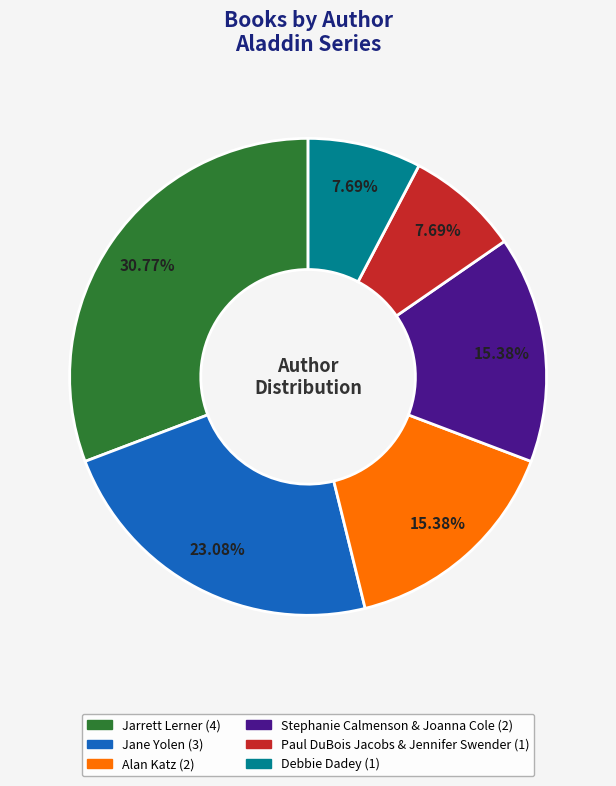

To the nearest percent, what percentage of the pie is Paul DuBois Jacobs & Jennifer Swender?

8%